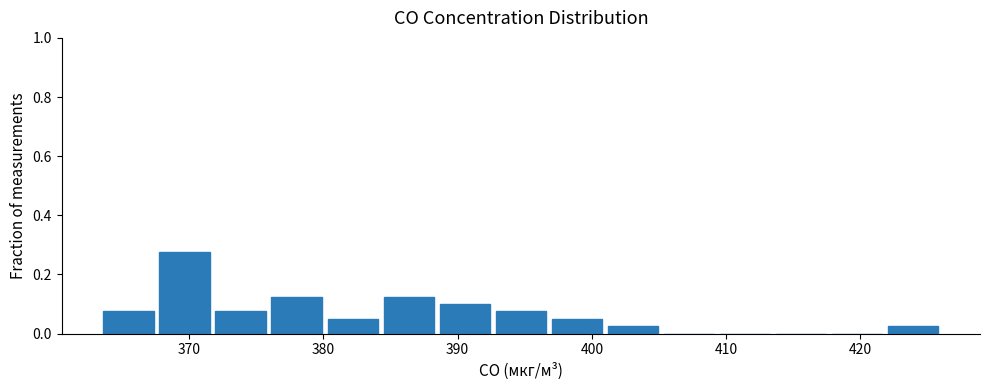

How tall is the bar that spans 376 to 380 on the x-axis? Neither the bar edges nor the heights are printed on the chart, so give them approximately, as read against the axes.

0.12